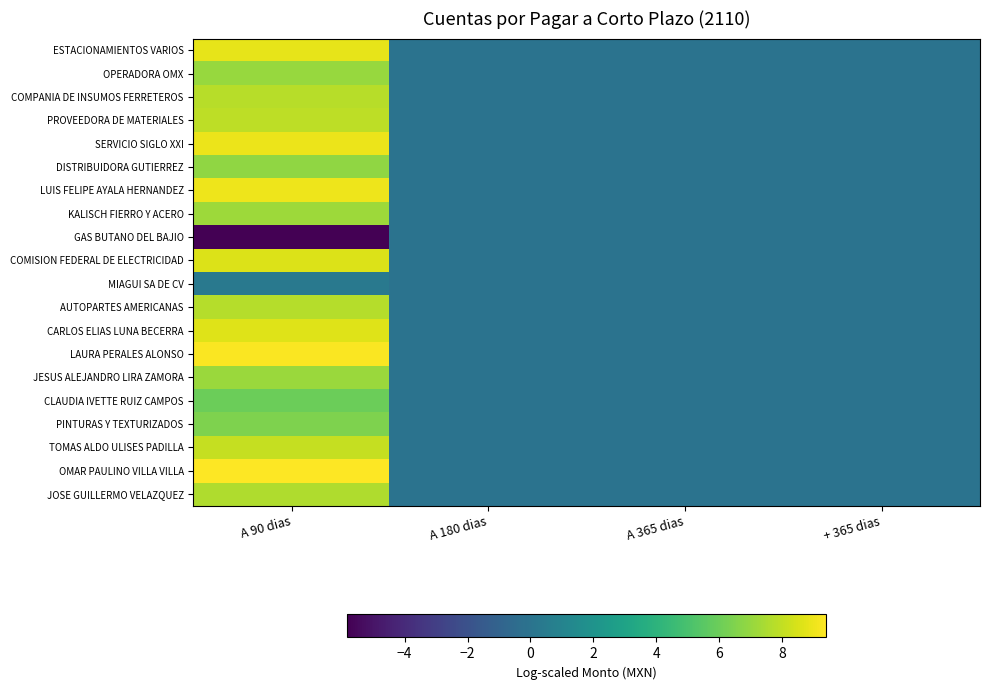

Which series has the largest range (max minus min)?

OMAR PAULINO VILLA VILLA